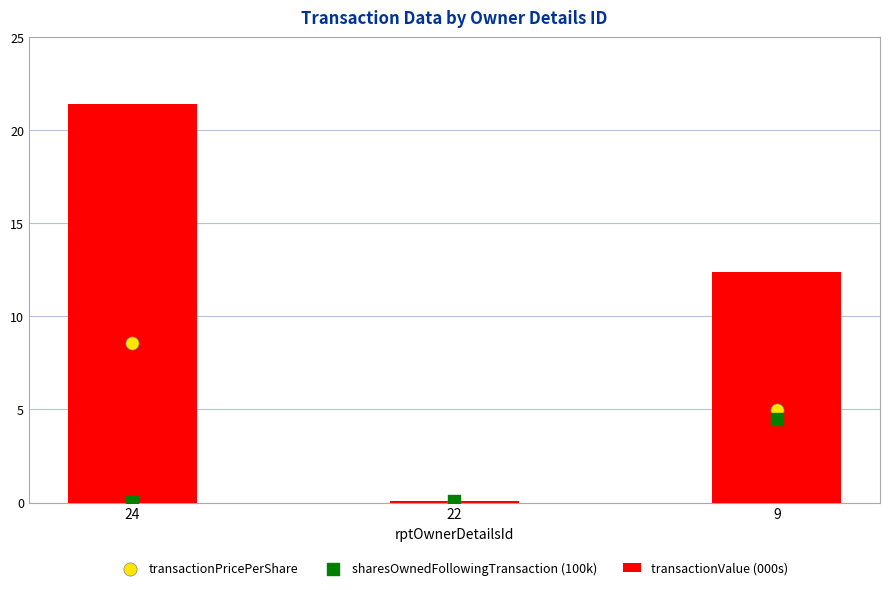

At which category is the sum across all series the highest?

24